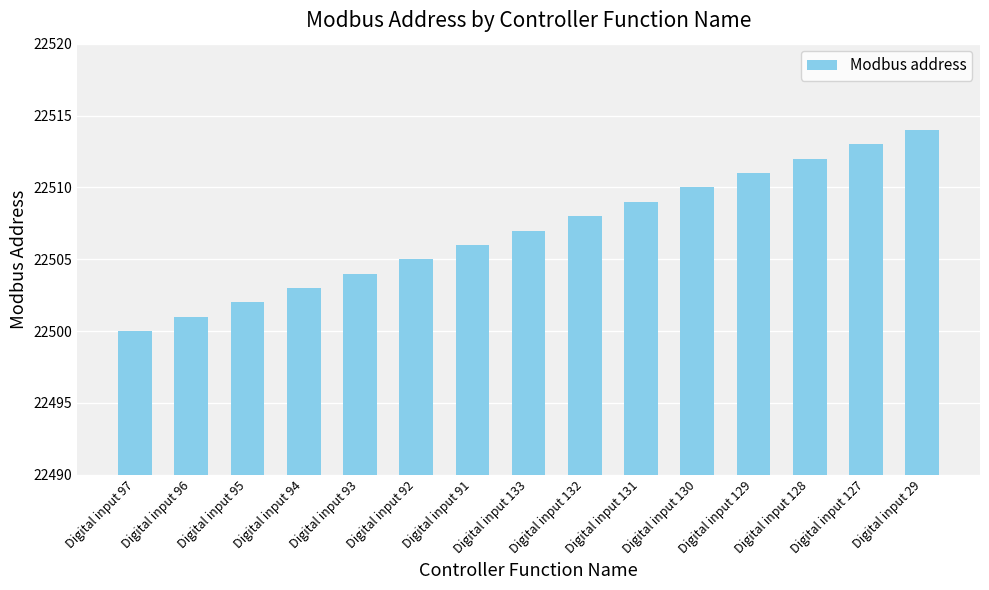

Reading left to right, what are all the values shown in this chart?

22500	22501	22502	22503	22504	22505	22506	22507	22508	22509	22510	22511	22512	22513	22514